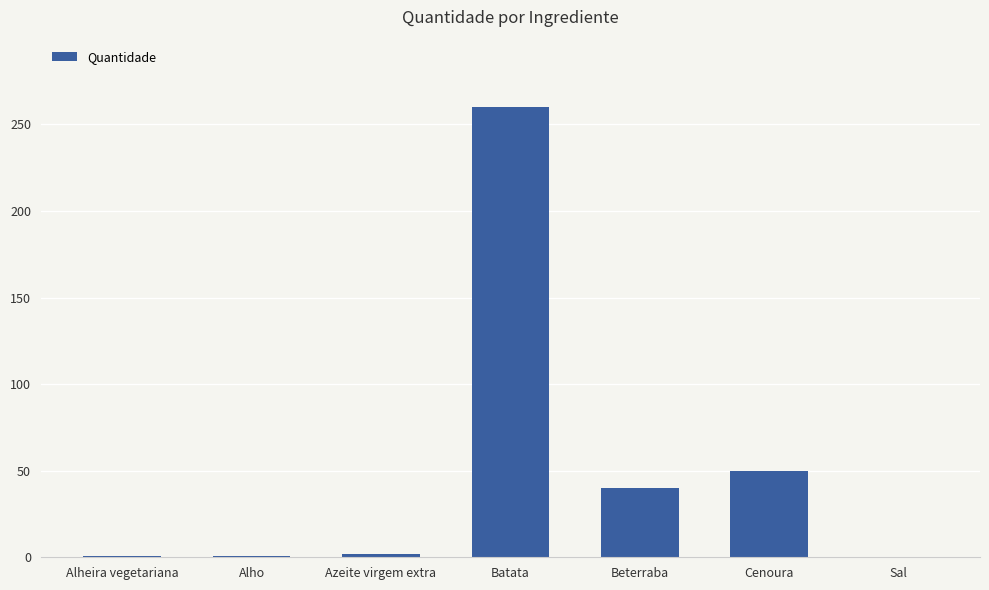

Does the chart contain stacked bars?

No